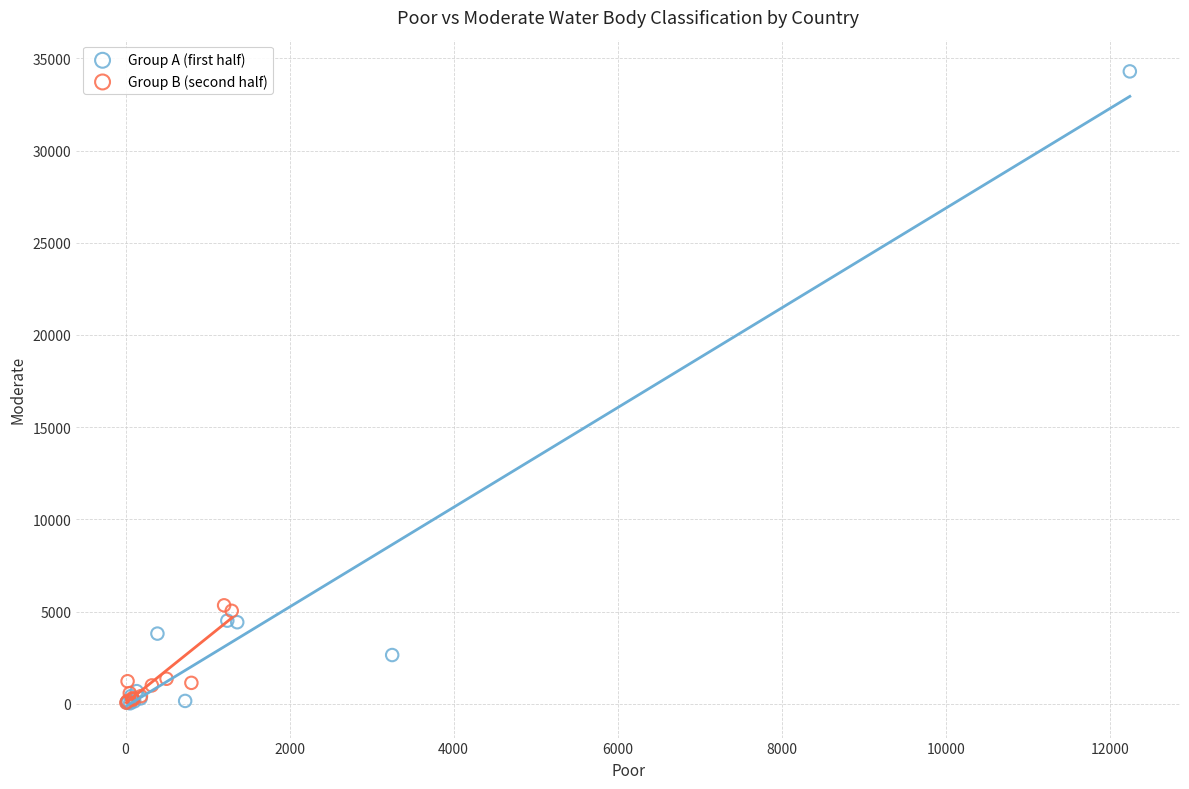

Which series contains the highest Y value?

Group A (first half)